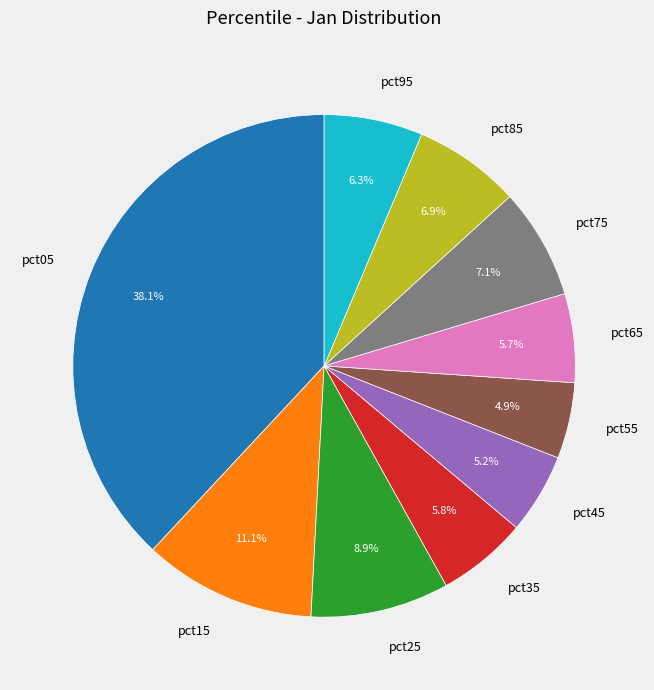

The pct25 slice represents 9% of the pie. True or false?

True